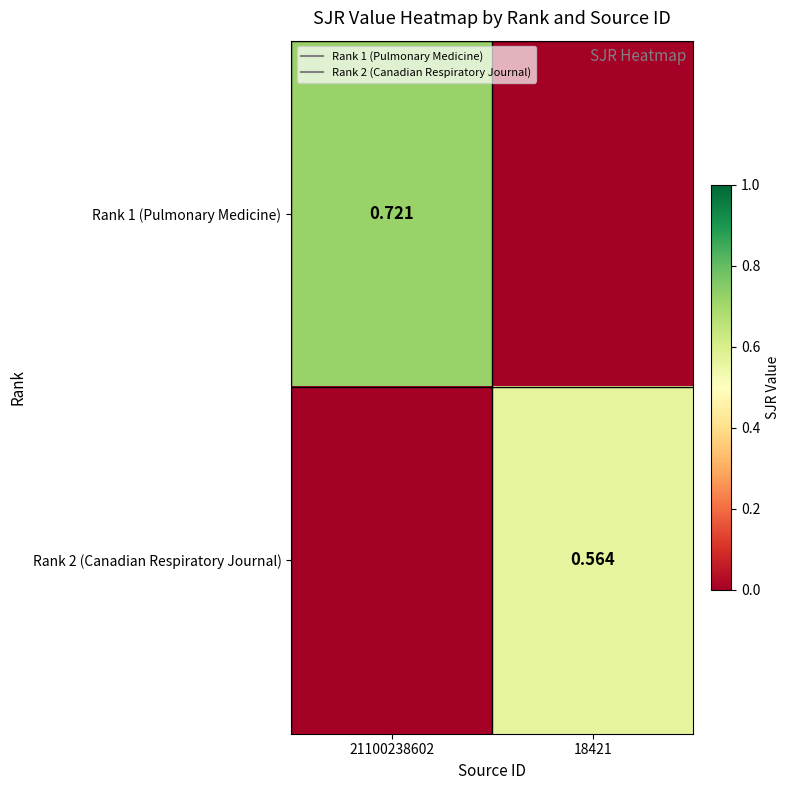

At which category is the sum across all series the highest?

21100238602